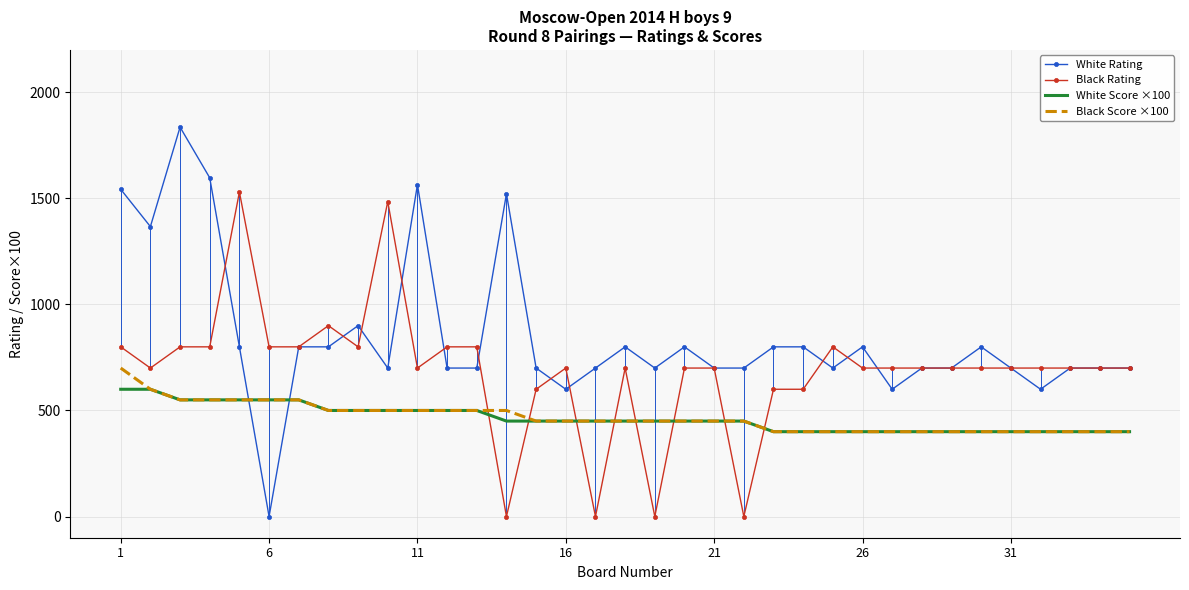

Which series has the widest spread of values?

White Rating